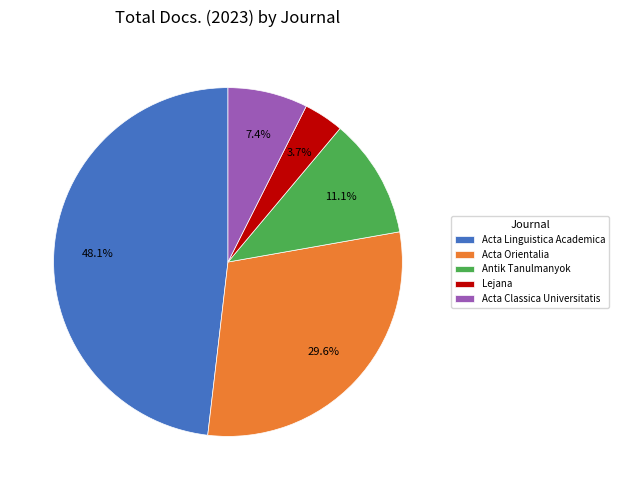

Do Lejana and Acta Orientalia together represent more than half of the pie?

No